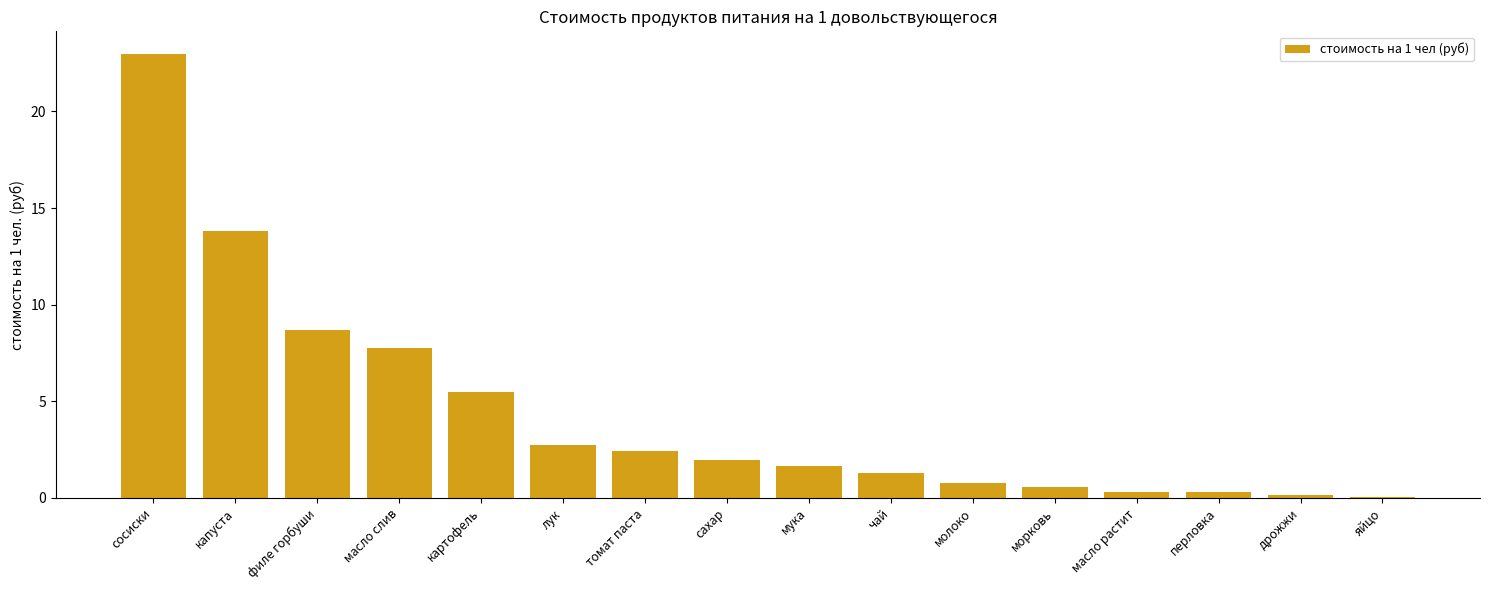

Are the bars grouped side by side (vs. stacked)?

No